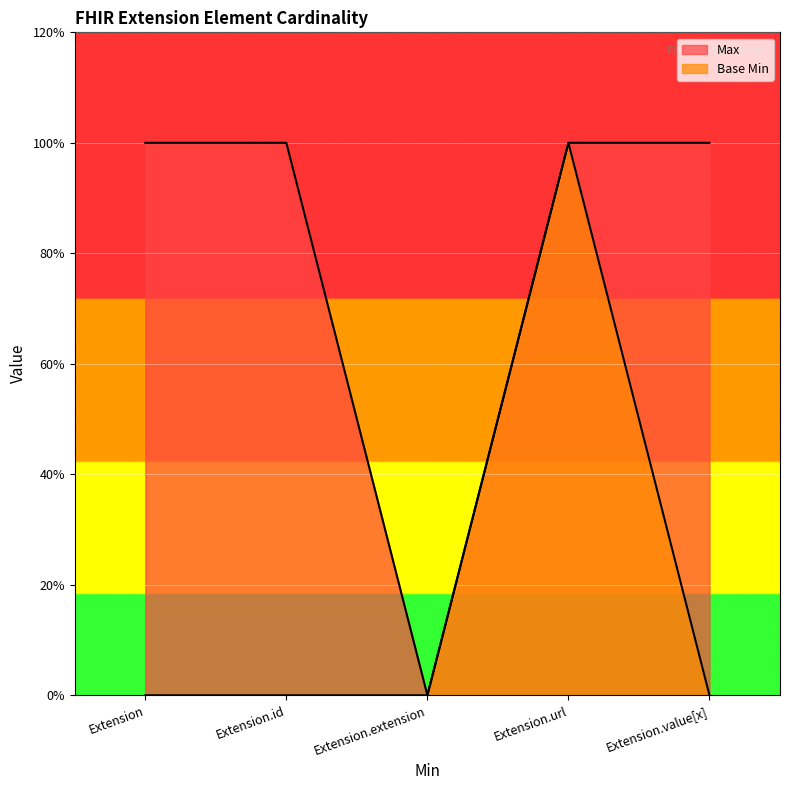

List the series in order of their peak value, lowest first.

Max, Base Min